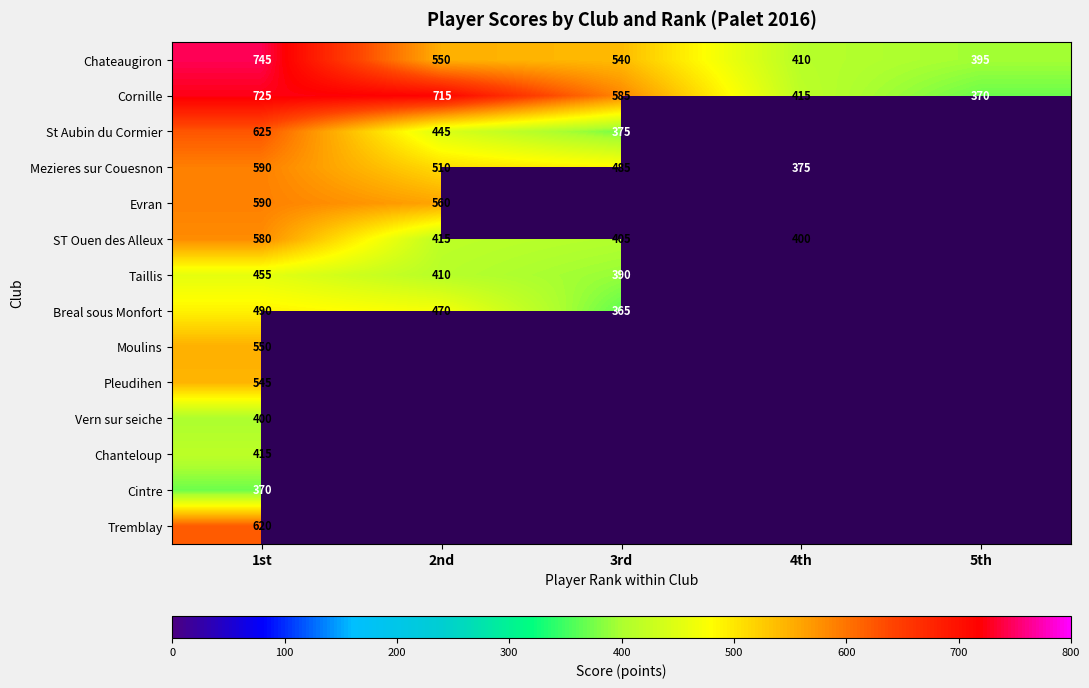

What is the difference between the maximum and second lowest values in the Chateaugiron series?

335